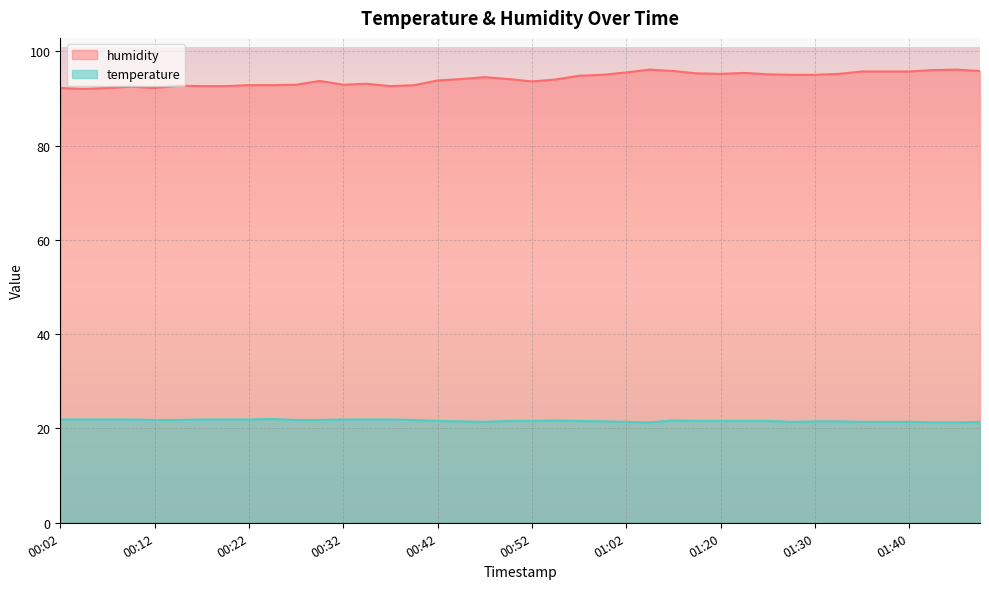

True or false: temperature has more than 2 points higher than both neighbors.

True